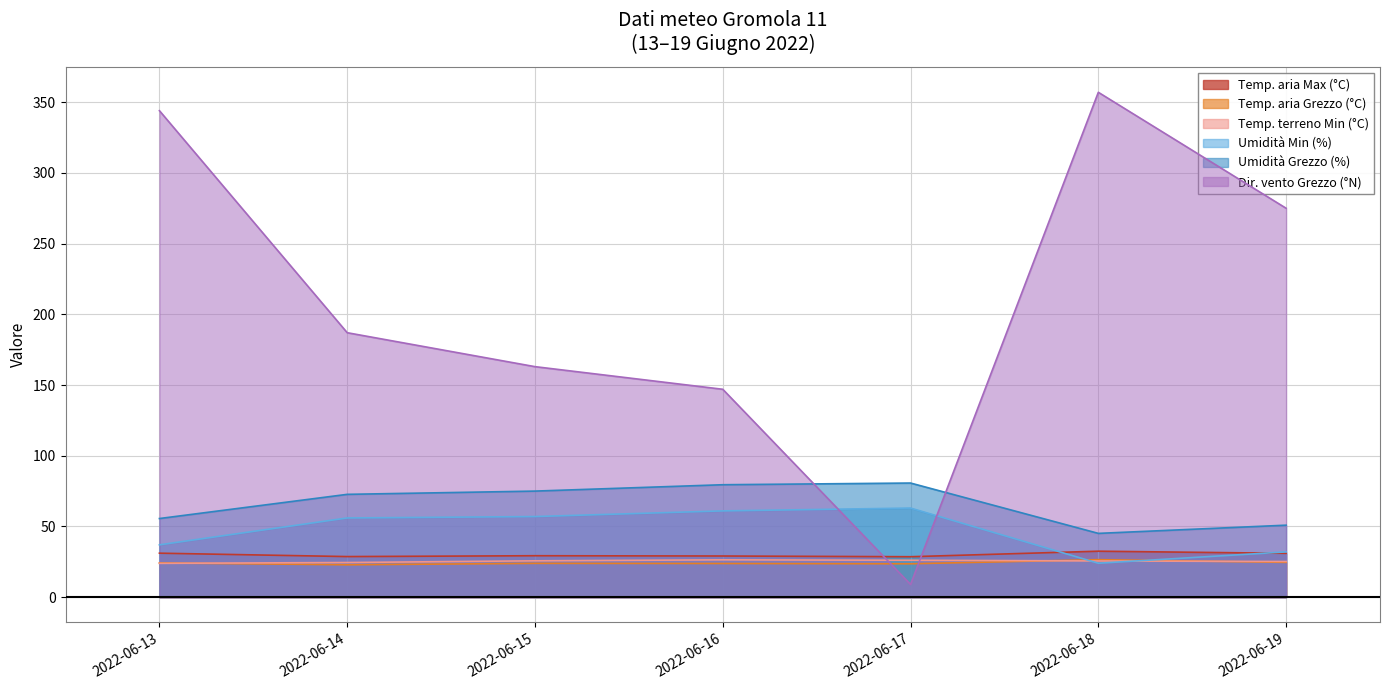

Reading left to right, what are all the values shown in this chart?

Temp. aria Max (°C): 31.1	28.7	29.3	29.1	28.6	32.5	31.0
Temp. aria Grezzo (°C): 24.2	22.9	23.9	23.8	23.6	26.5	24.6
Temp. terreno Min (°C): 23.9	24.5	25.7	26.4	26.1	25.6	25.2
Umidità Min (%): 37.0	56.0	57.0	61.0	63.0	24.0	32.0
Umidità Grezzo (%): 55.6	72.7	75.0	79.5	80.7	45.1	50.9
Dir. vento Grezzo (°N): 344.0	187.0	163.0	147.0	9.0	357.0	275.0